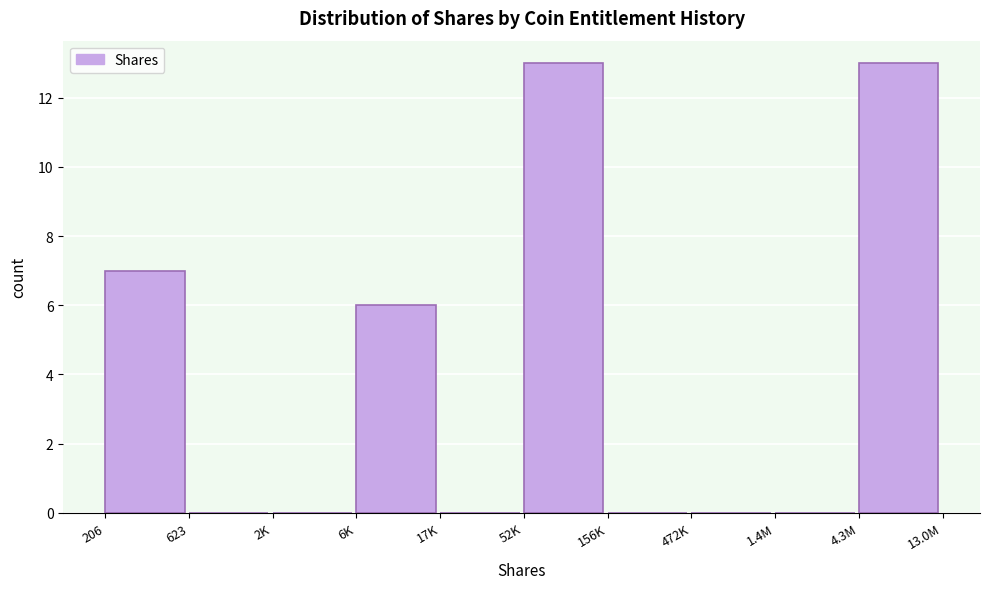

Reading right to left, what are all the values shown in this chart?

4.3M=13	1.4M=0	472K=0	156K=0	52K=13	17K=0	6K=6	2K=0	623=0	206=7